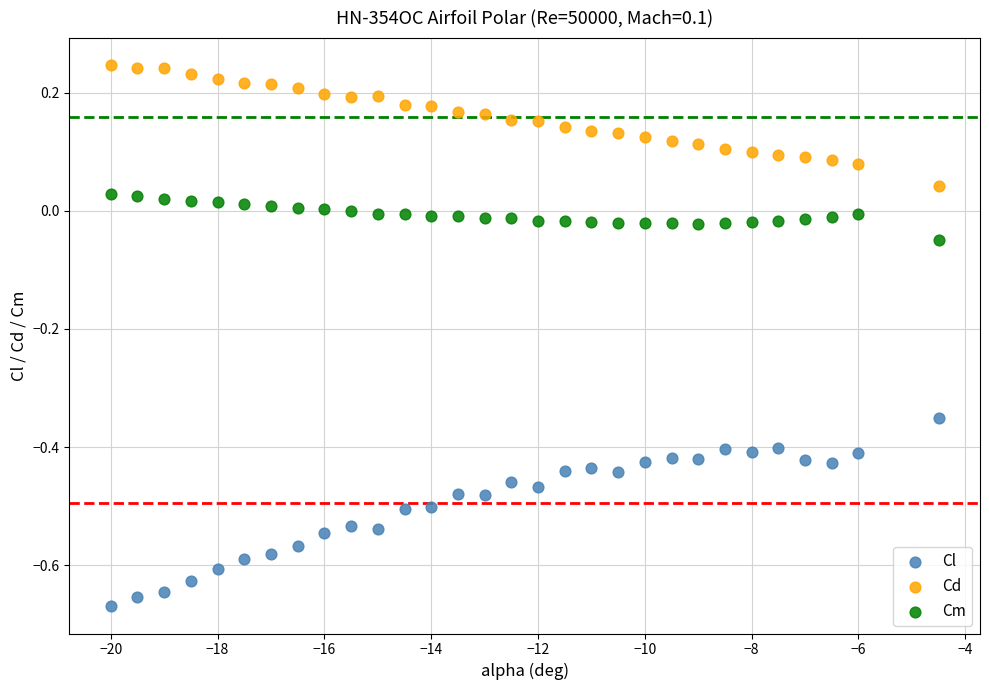

Across all data points, what is the range of X values (max minus min)?

15.5